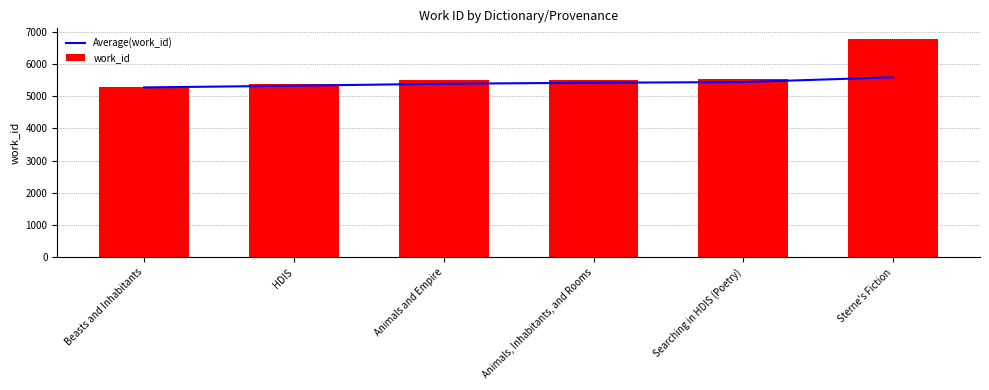

What is the difference between the highest and lowest values at HDIS?

52.0